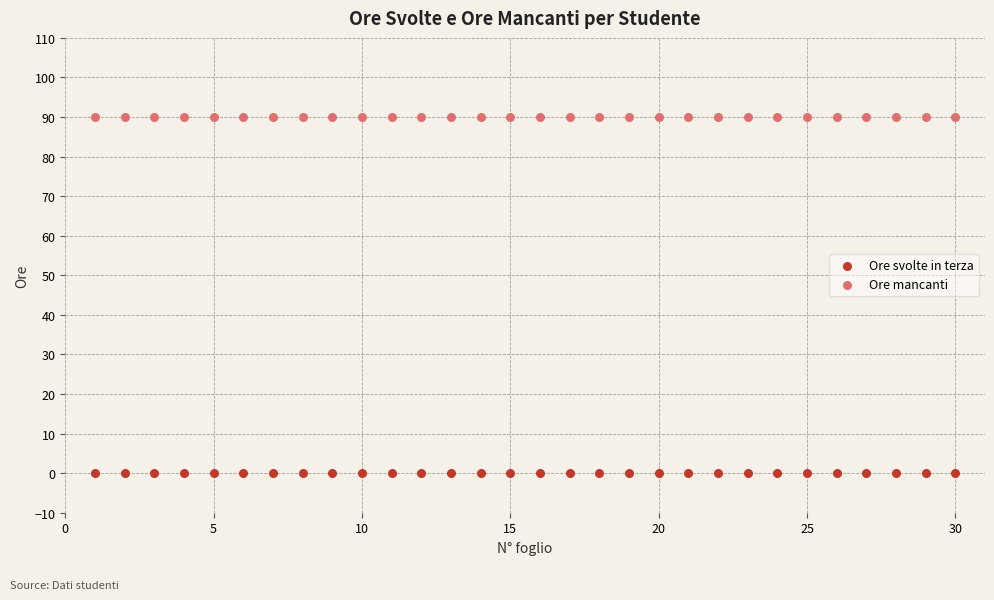

Which series contains the highest Y value?

Ore mancanti